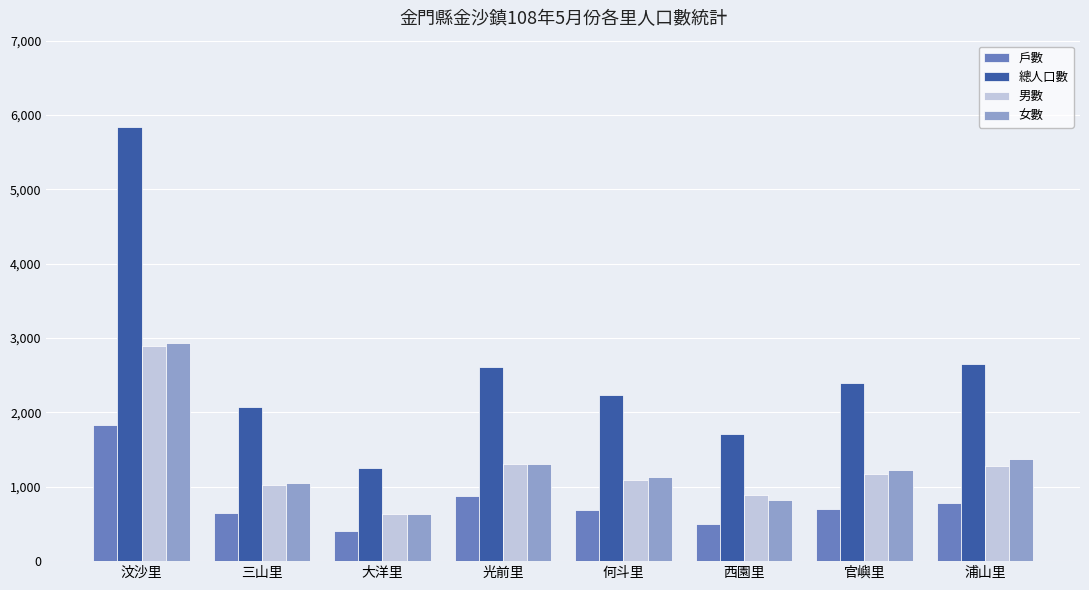

What position from the left is 官嶼里?

7